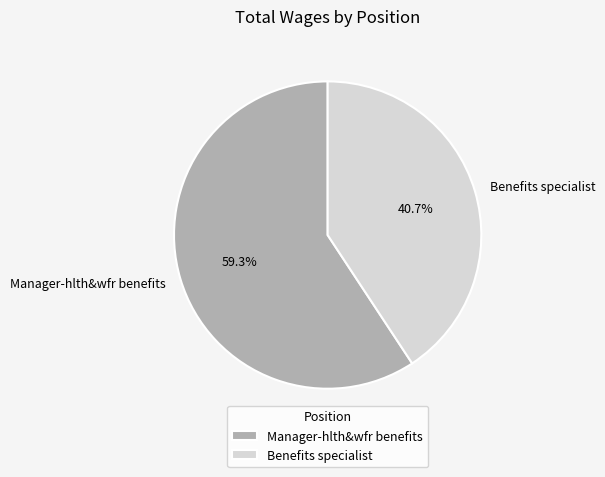

Approximately how many times larger is the value at Benefits specialist compared to Manager-hlth&wfr benefits?

0.7